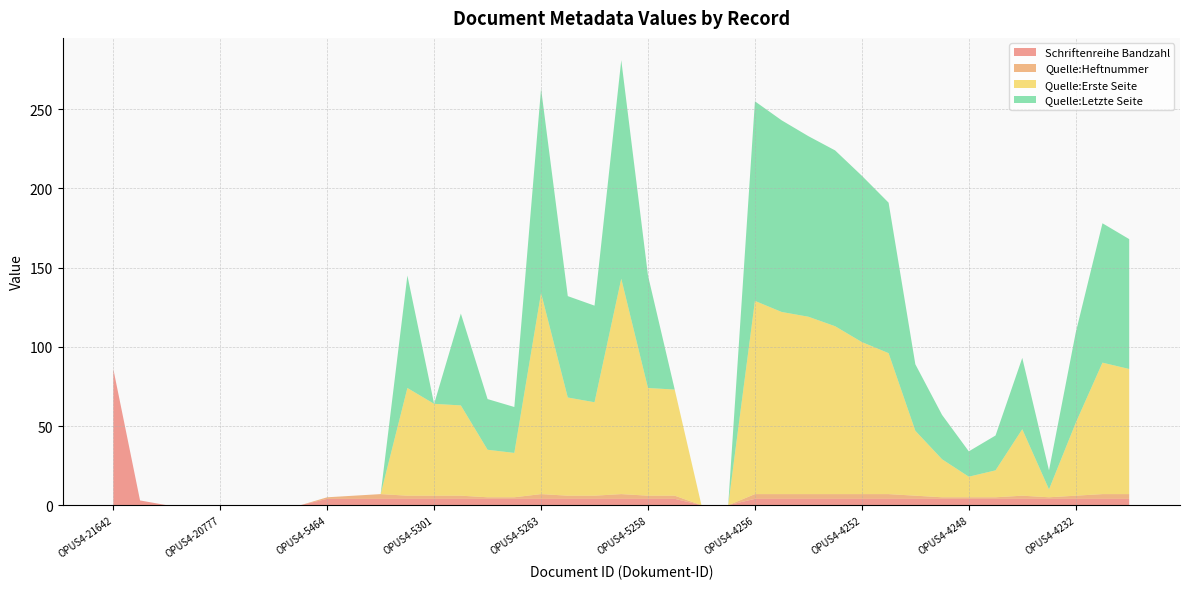

Reading right to left, extract all data points from this chart.

Schriftenreihe Bandzahl: 4	4	4	4	4	4	4	4	4	4	4	4	4	4	4	0	0	4	4	4	4	4	4	4	4	4	4	4	4	4	4	0	0	0	0	0	0	3	86
Quelle:Heftnummer: 3	3	2	1	2	1	1	1	2	3	3	3	3	3	3	0	0	2	2	3	2	2	3	1	1	2	2	2	3	2	1	0	0	0	0	0	0	0	0
Quelle:Erste Seite: 79	83	46	5	42	17	13	24	41	89	96	106	112	115	122	0	0	67	68	136	59	62	127	28	30	57	58	68	0	0	0	0	0	0	0	0	0	0	0
Quelle:Letzte Seite: 82	88	57	12	45	22	16	28	42	95	105	111	114	121	126	0	0	0	71	138	61	64	129	29	32	58	0	71	0	0	0	0	0	0	0	0	0	0	0